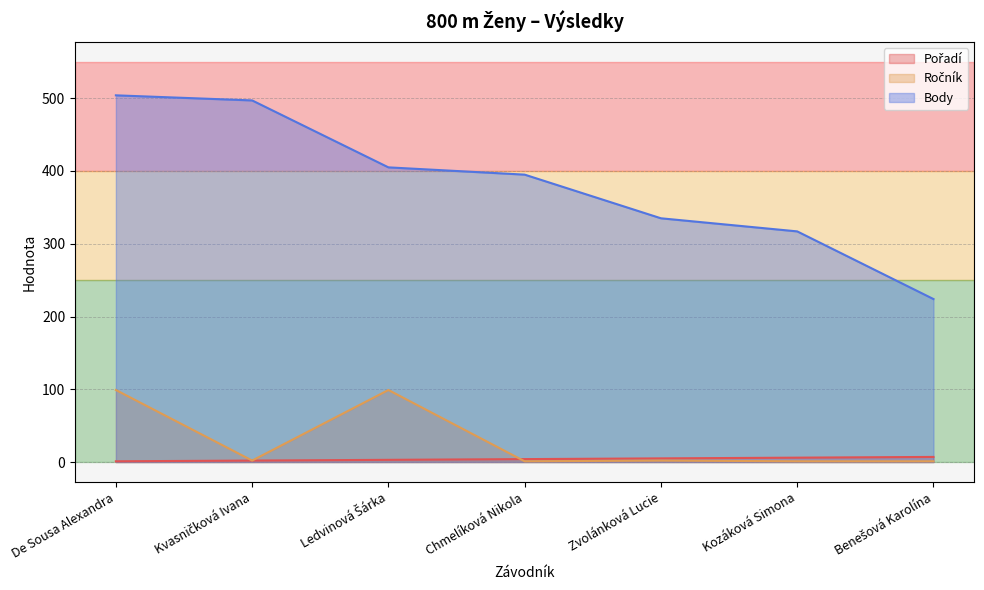

At which label is Body closest to 364?

Zvolánková Lucie